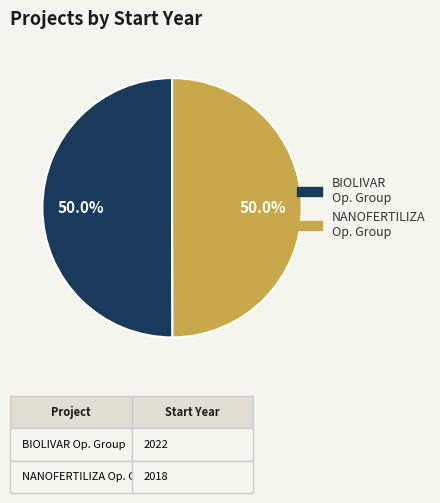

What is the smallest slice in the pie chart?

NANOFERTILIZA Operational Group